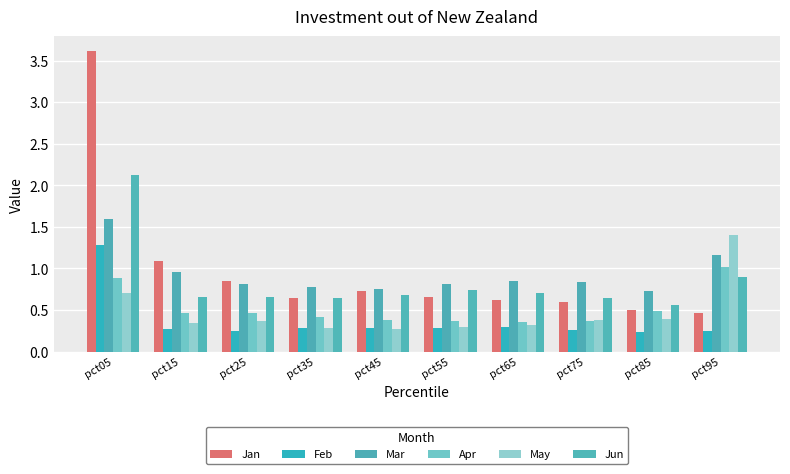

Which series has the largest total across all categories?

Jan